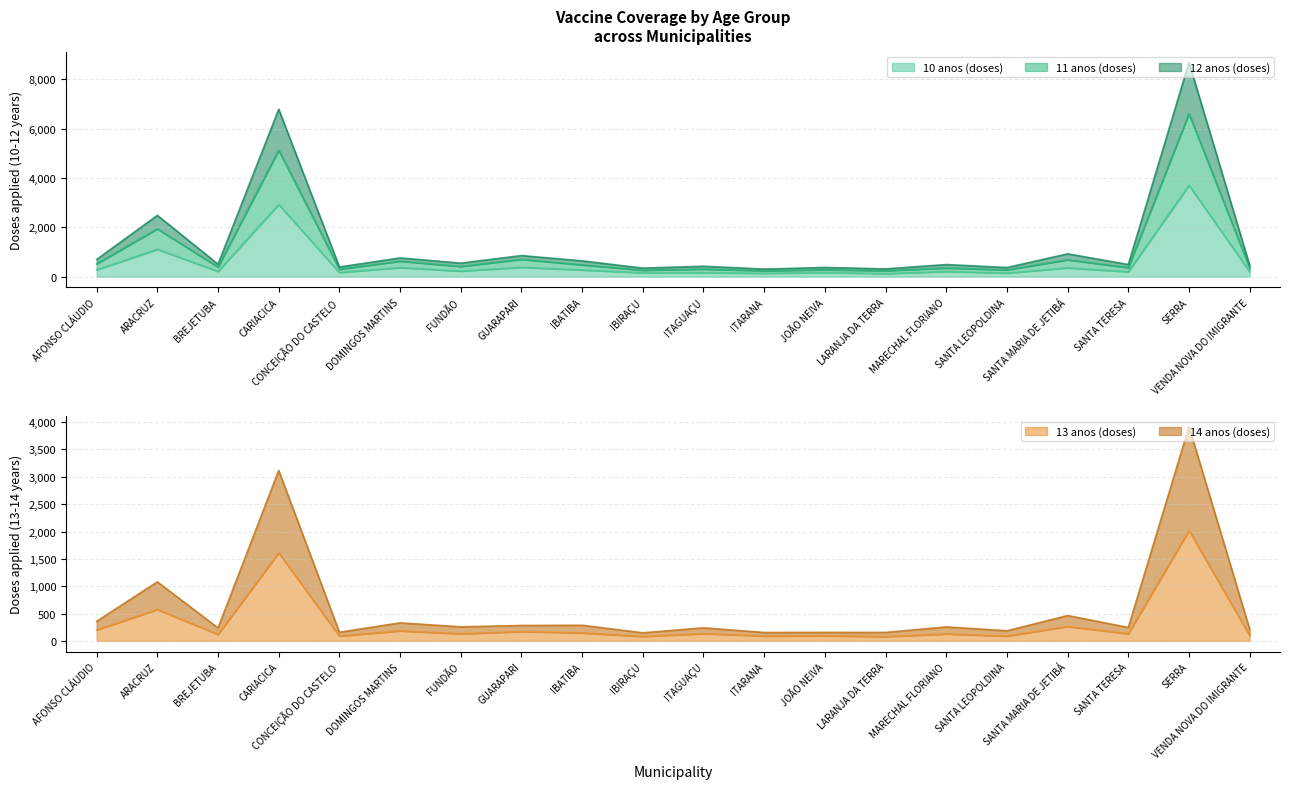

What are all the series names shown in the legend?

10 anos (doses), 11 anos (doses), 12 anos (doses), 13 anos (doses), 14 anos (doses)